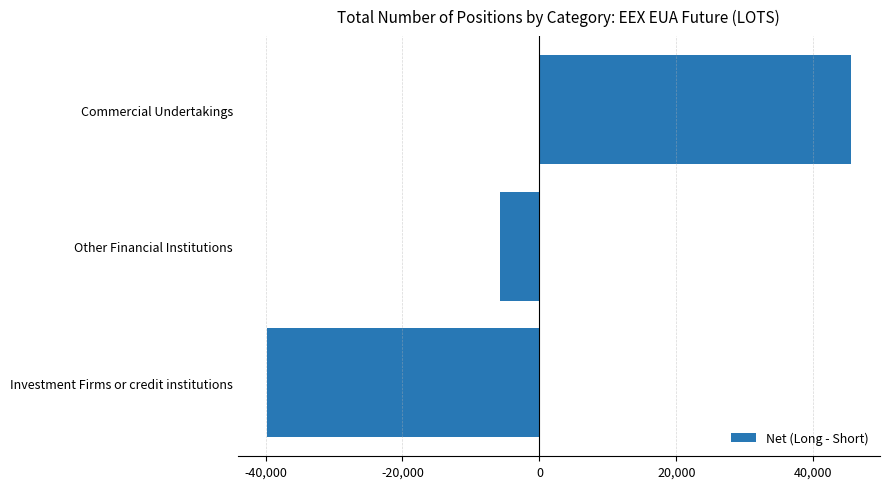

Reading bottom to top, what are all the values shown in this chart?

Investment Firms or credit institutions=-39798	Other Financial Institutions=-5738	Commercial Undertakings=45478